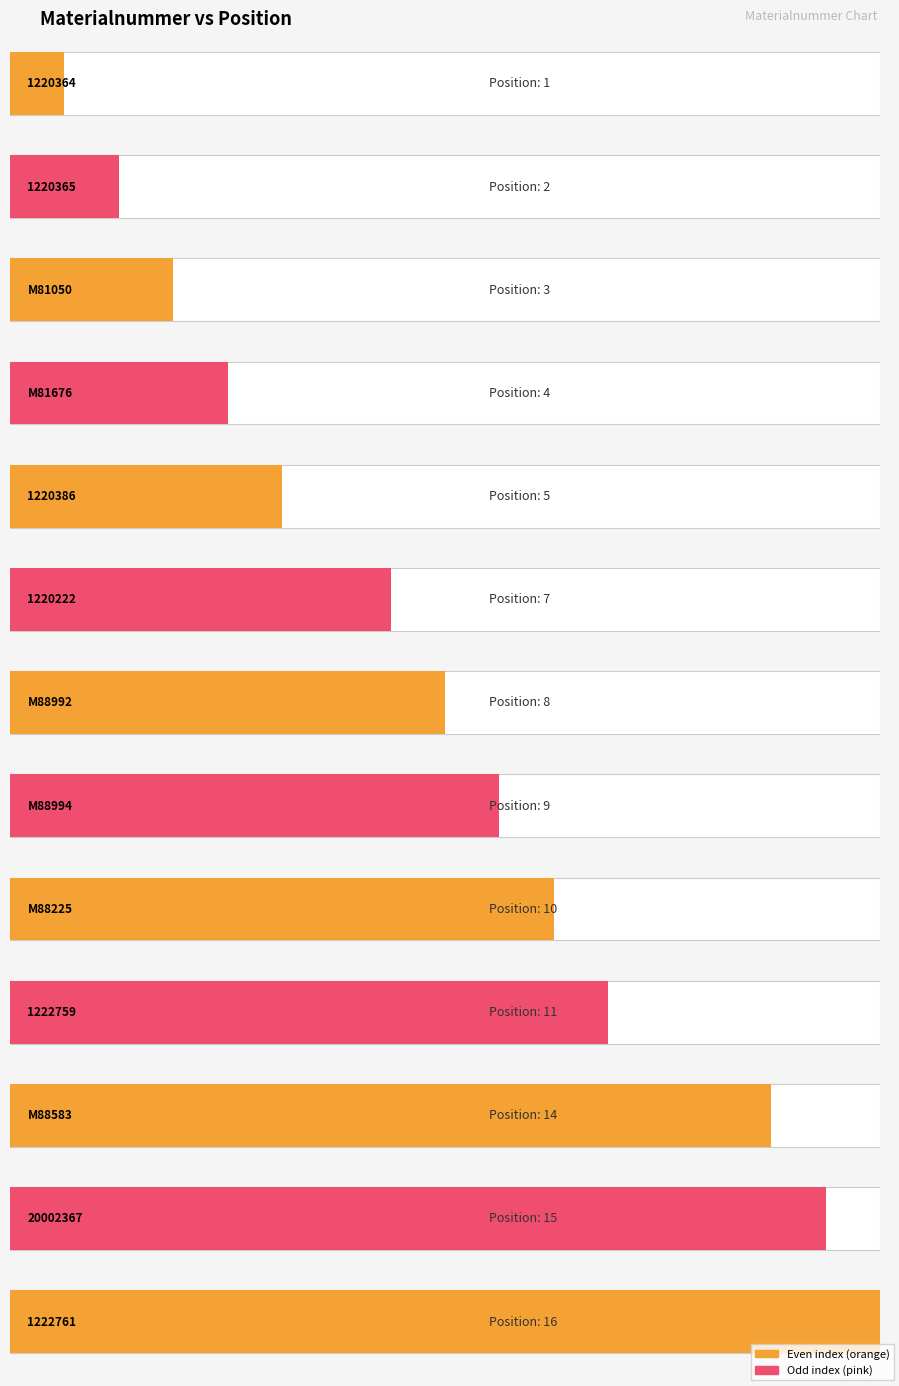

Reading left to right, extract all data points from this chart.

1220364=1	1220365=2	M81050=3	M81676=4	1220386=5	1220222=7	M88992=8	M88994=9	M88225=10	1222759=11	M88583=14	20002367=15	1222761=16